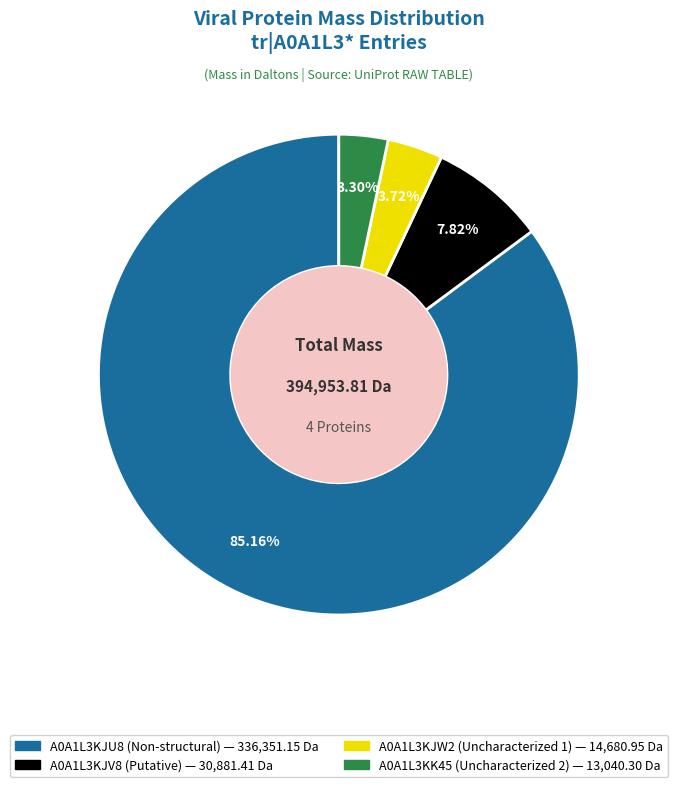

Does any single category account for the majority?

Yes